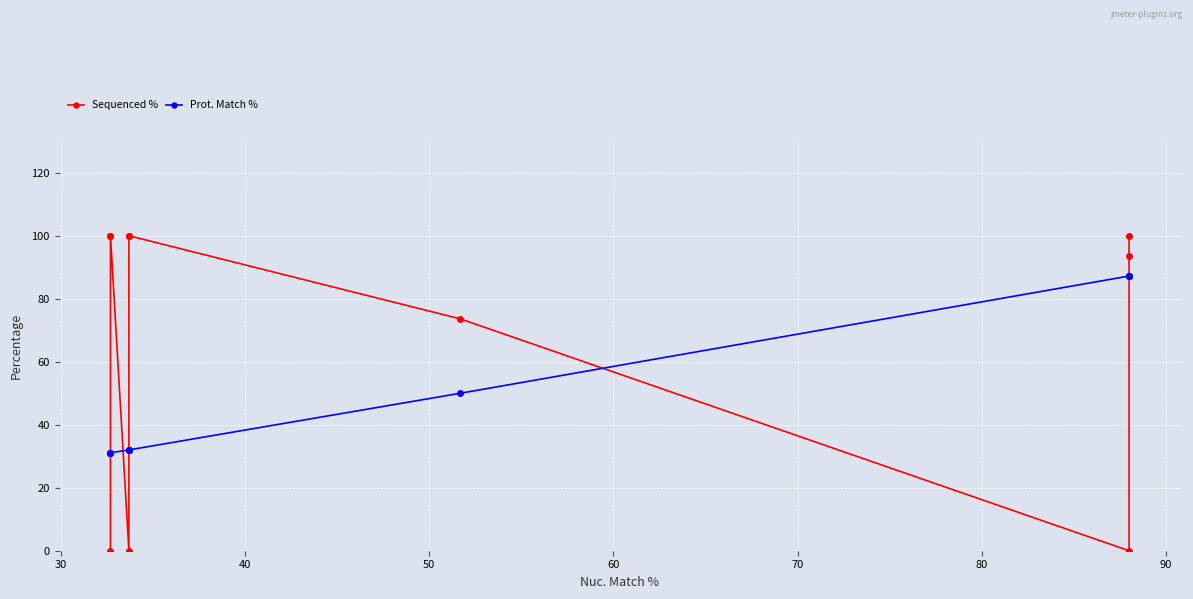

How many lines are shown in the chart?

2